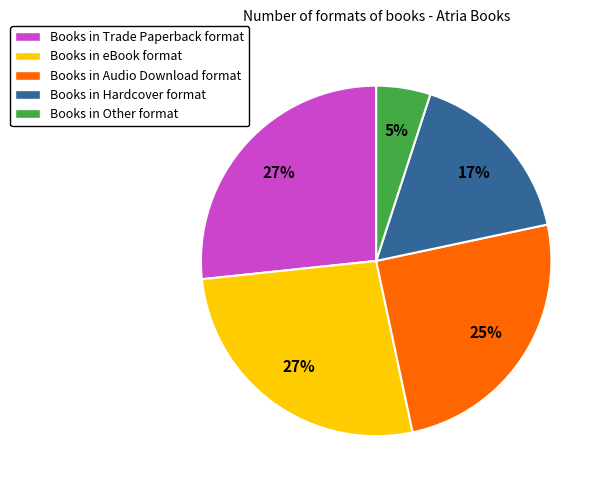

True or false: Books in Other format accounts for 5% of the total.

True